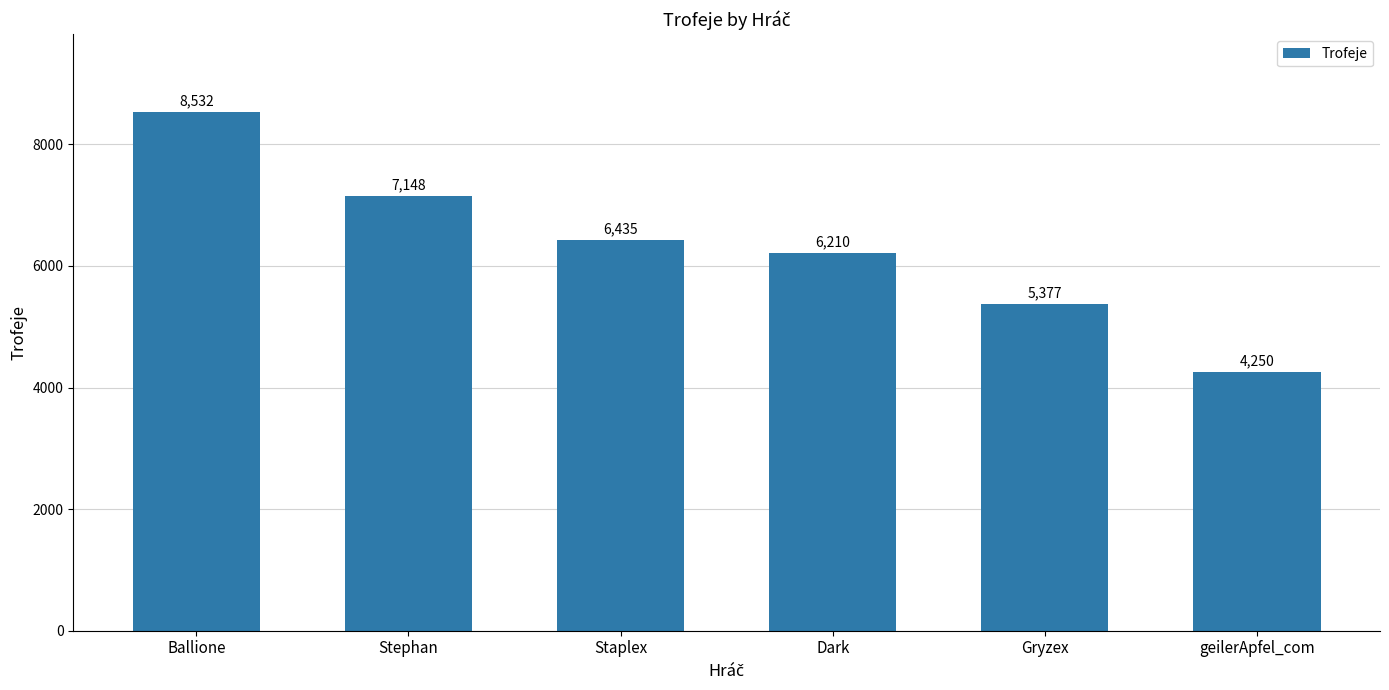

Rank the categories by value from lowest to highest.

geilerApfel_com, Gryzex, Dark, Staplex, Stephan, Ballione